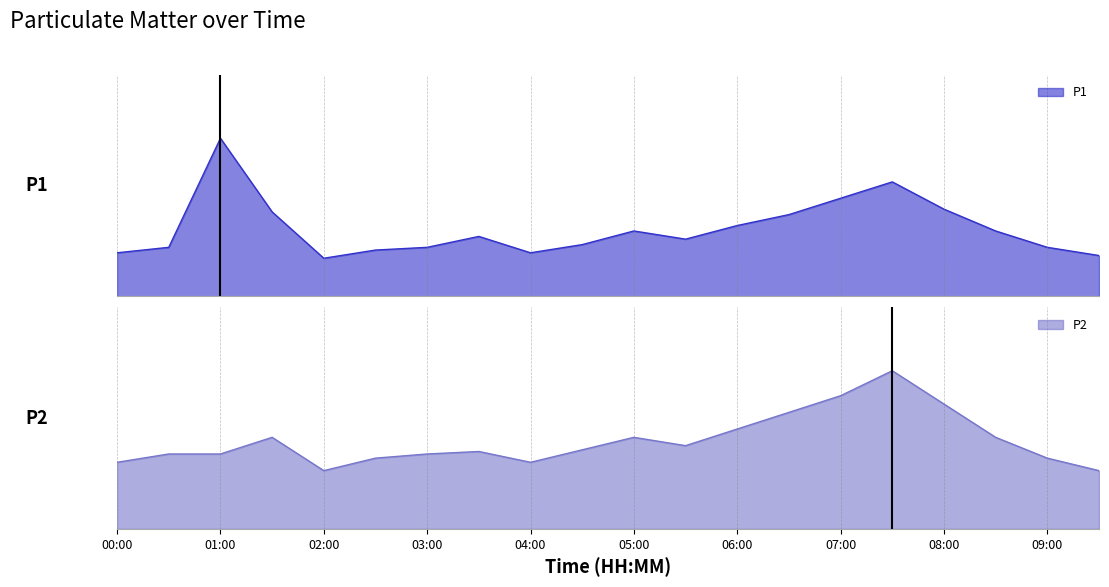

Reading right to left, transcribe all the data shown in this chart.

P1: 0.8	0.9	1.2	1.6	2.1	1.8	1.5	1.3	1.1	1.2	0.9	0.8	1.1	0.9	0.8	0.7	1.6	2.9	0.9	0.8
P2: 0.7	0.8	1.1	1.5	1.9	1.6	1.4	1.2	1.0	1.1	0.9	0.8	0.9	0.9	0.8	0.7	1.1	0.9	0.9	0.8